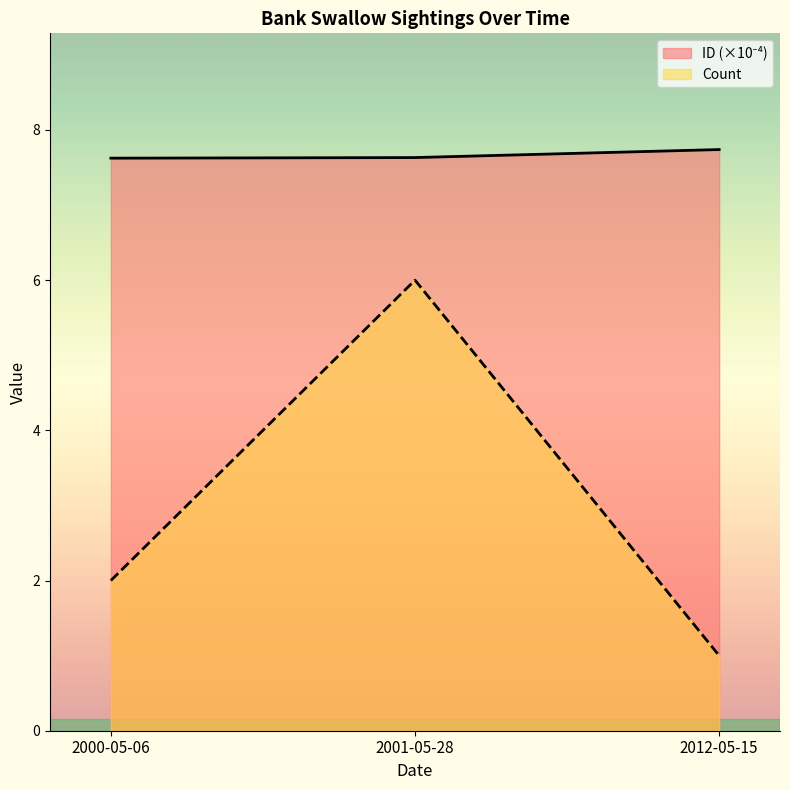

How many data points does each series have?

3